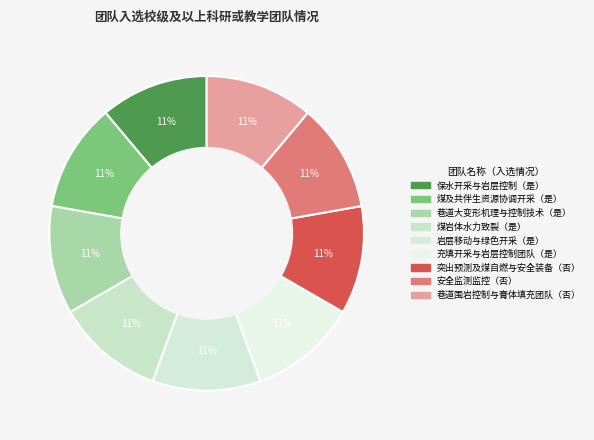

Rank the categories by value from highest to lowest.

保水开采与岩层控制, 煤及共伴生资源协调开采, 巷道大变形机理与控制技术, 煤岩体水力致裂, 岩层移动与绿色开采, 充填开采与岩层控制团队, 突出预测及煤自燃与安全装备, 安全监测监控, 巷道围岩控制与膏体填充团队